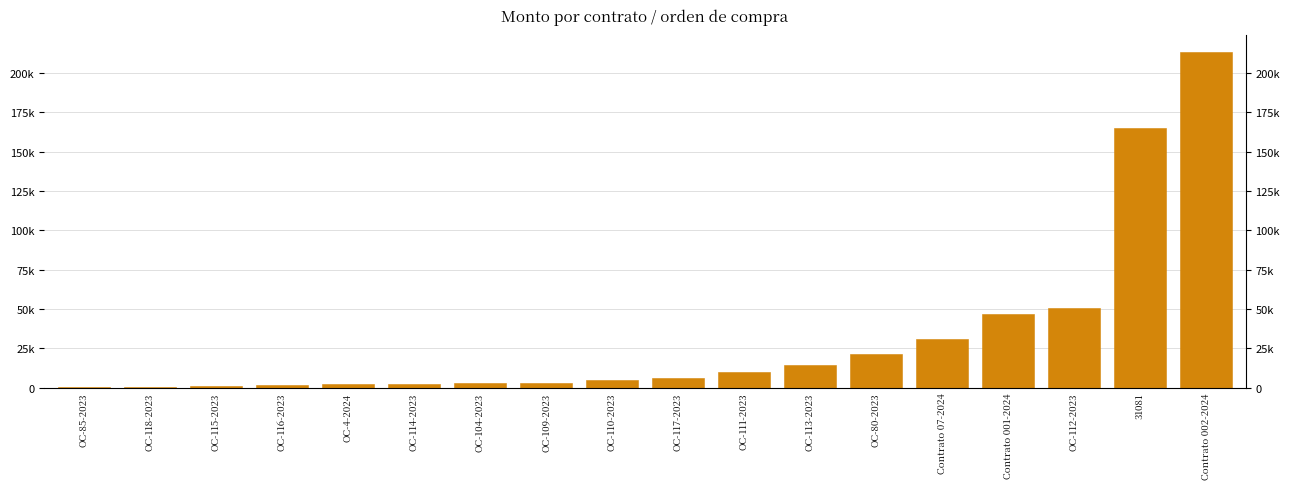

Is it true that the value at OC-116-2023 is 1493.5?

True